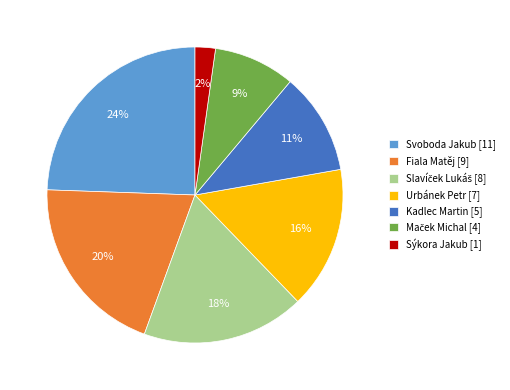

What percentage is the Urbánek Petr slice, to the nearest percent?

16%